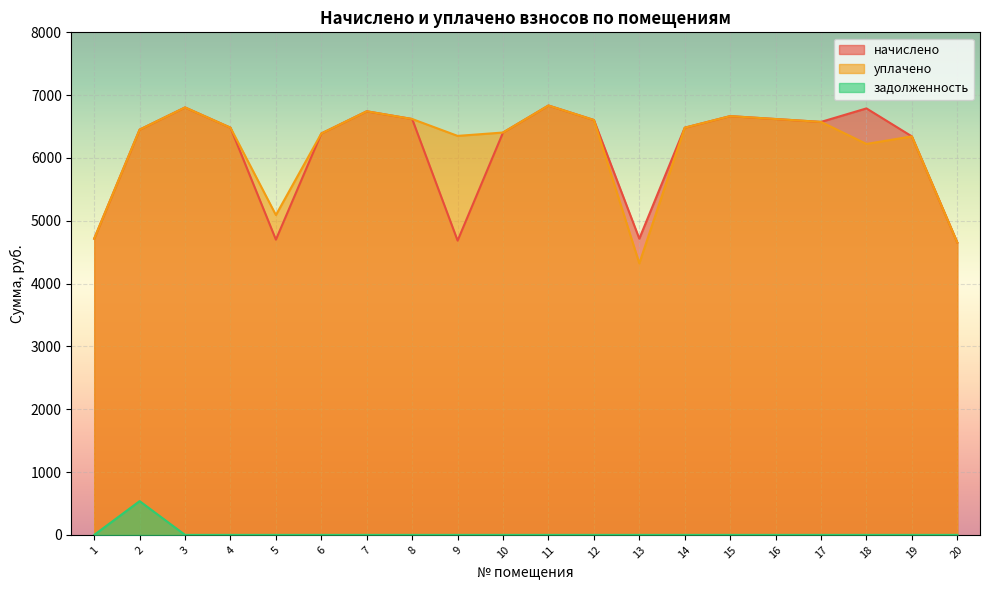

What is the total value across all series at 15?

13332.5